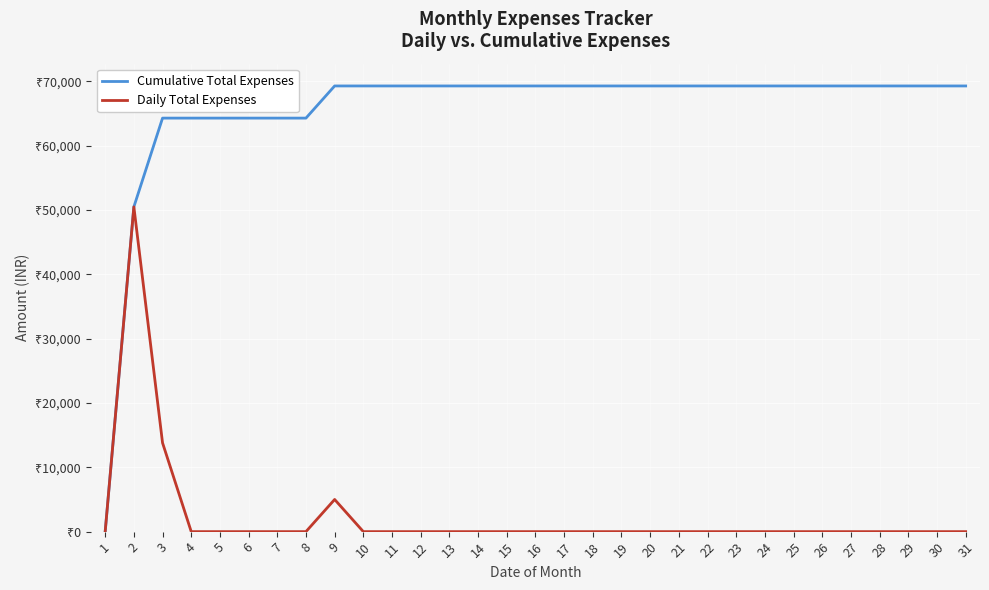

What is the average value of the Daily Total Expenses series?

2235